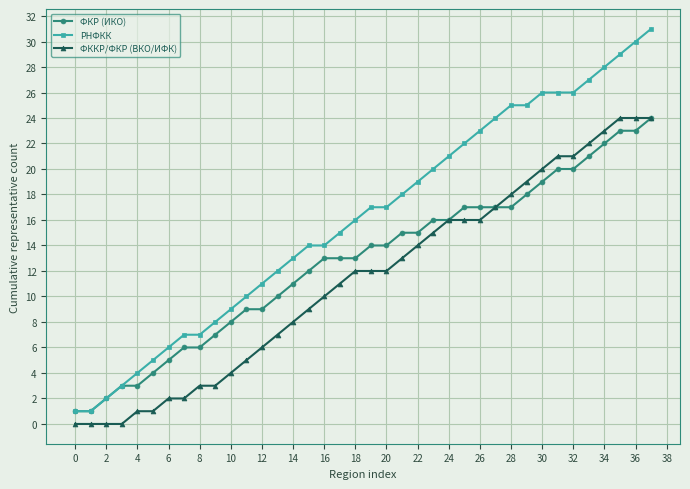

Which series has the largest total across all categories?

РНФКК